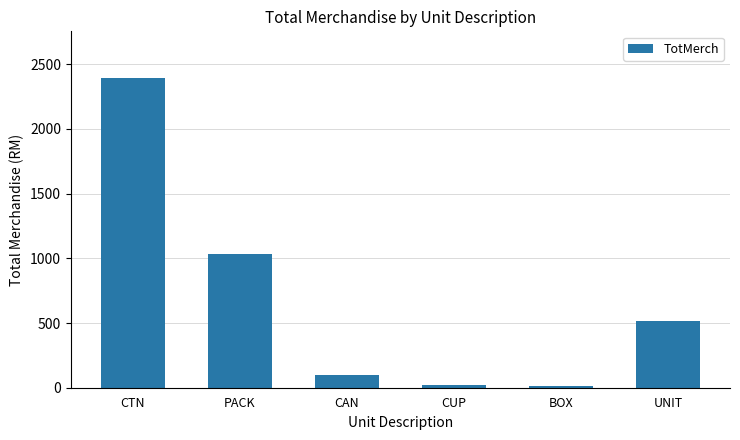

Count the number of categories in the chart.

6